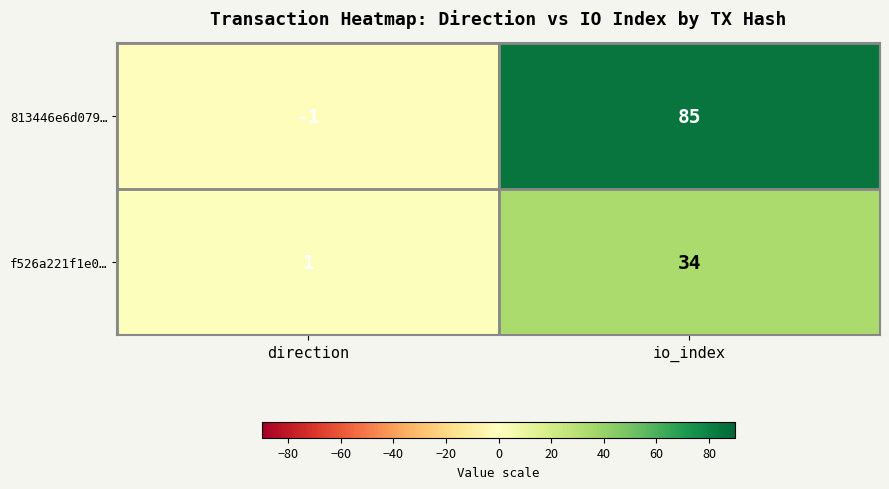

Reading left to right, what are all the values shown in this chart?

813446e6d079…: -1	85
f526a221f1e0…: 1	34